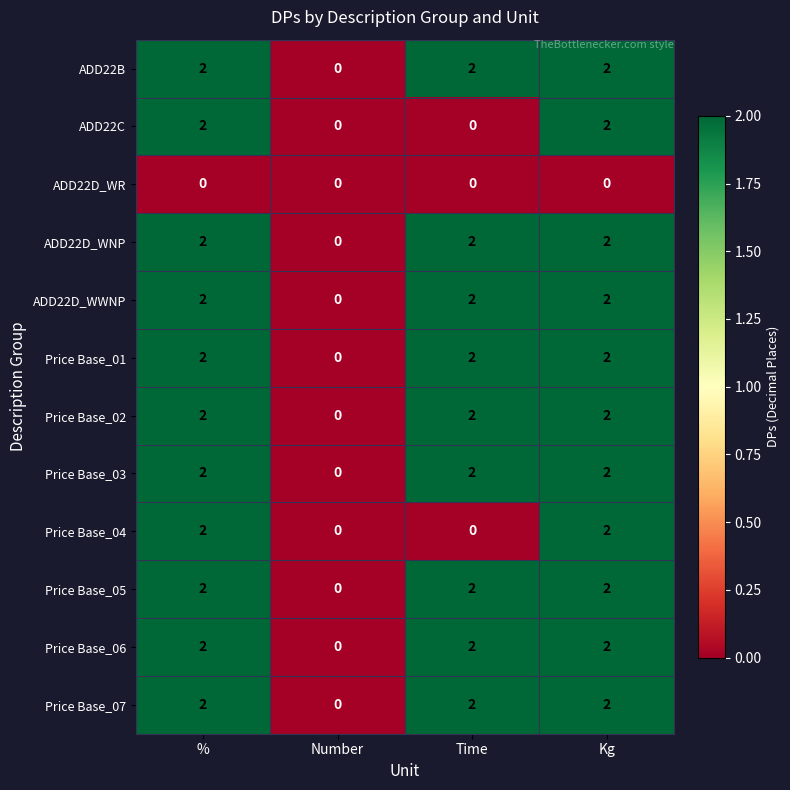

What is the total value across all series at %?

22